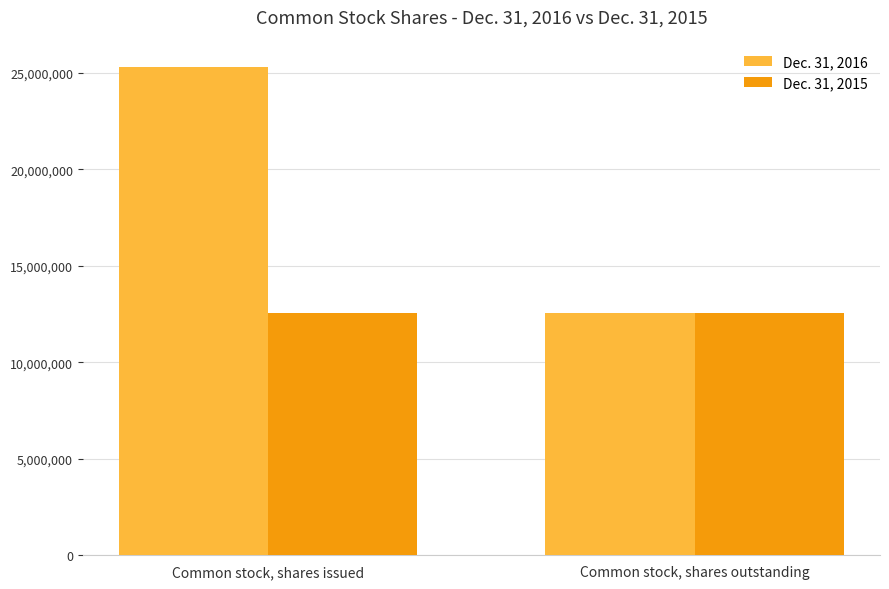

Rank the series at Common stock, shares issued from lowest to highest value.

Dec. 31, 2015, Dec. 31, 2016